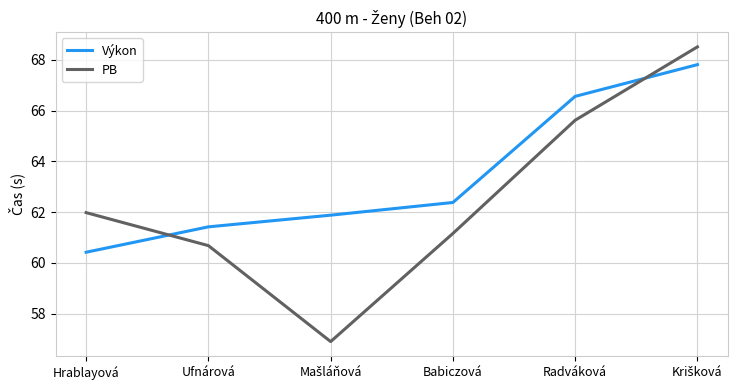

What is the difference between the PB values at Babiczová and Radváková?

4.5